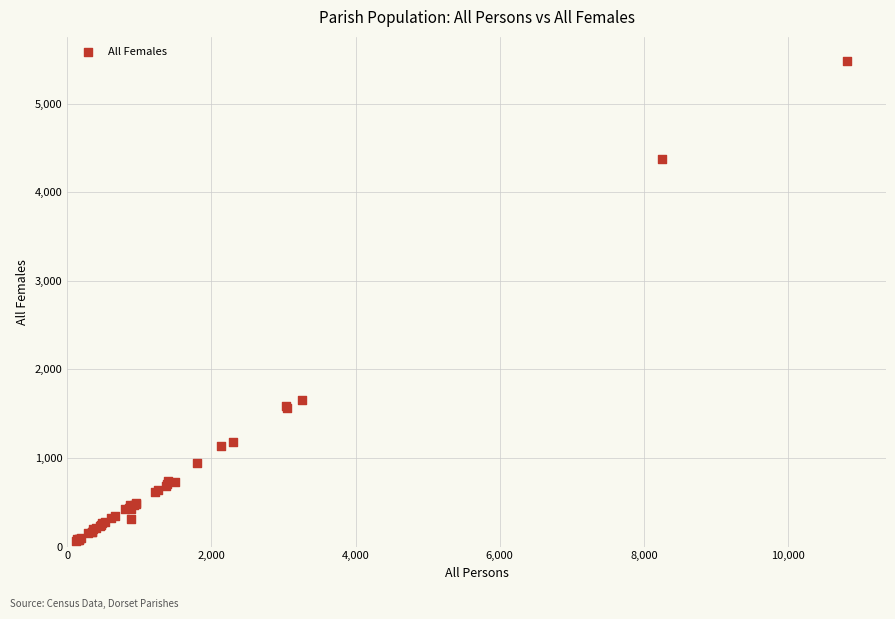

What Y value in the scatter plot is closest to 2773?

1653